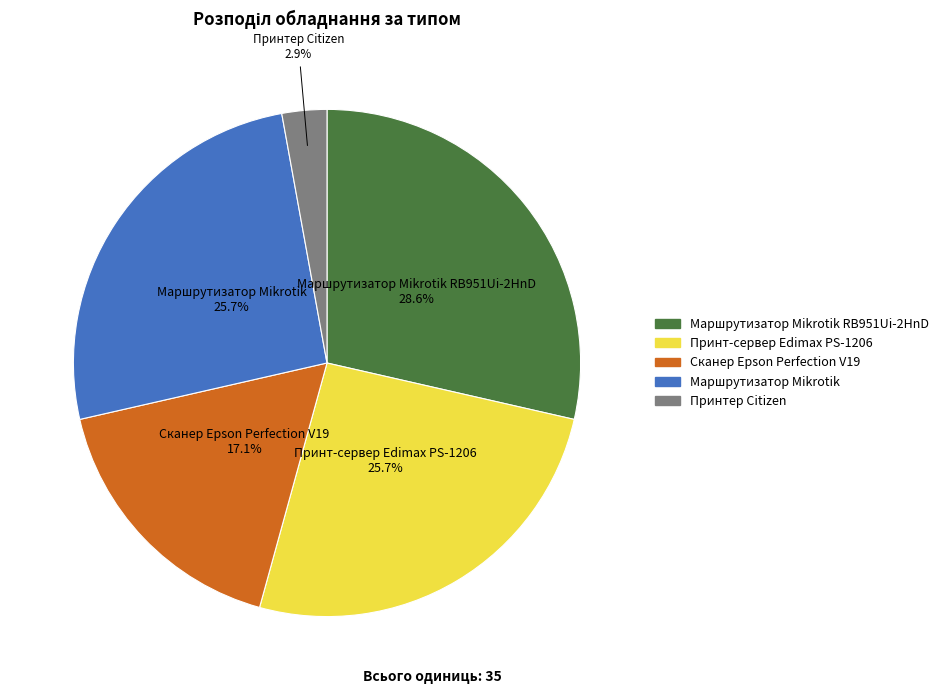

Is there a majority slice in this chart?

No